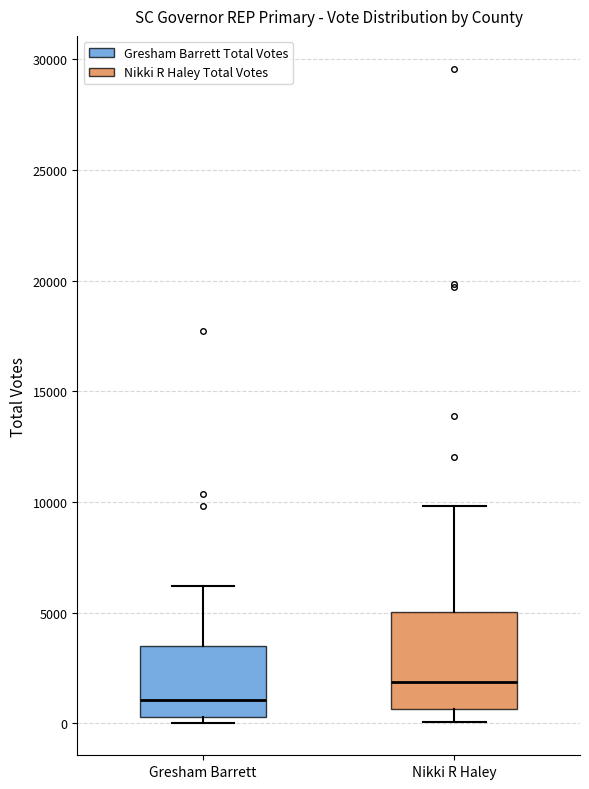

Which box is the tallest, from its lower edge to its upper edge?

Nikki R Haley